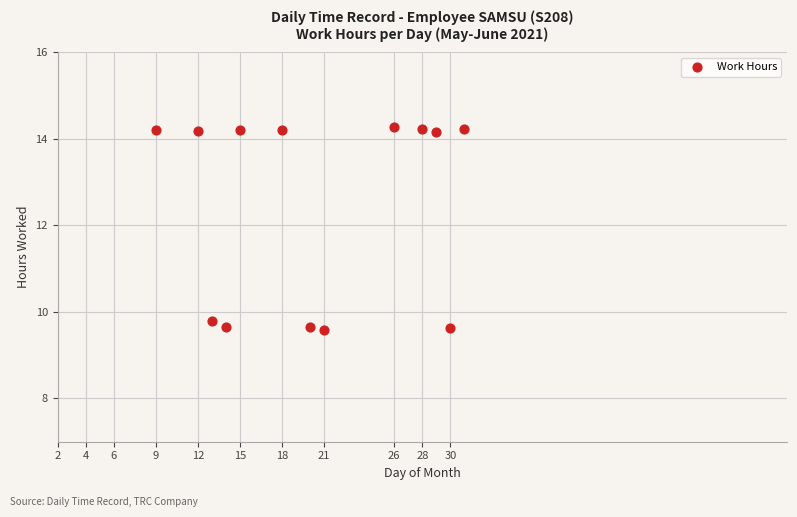

What Y value in the scatter plot is closest to 11?

9.8